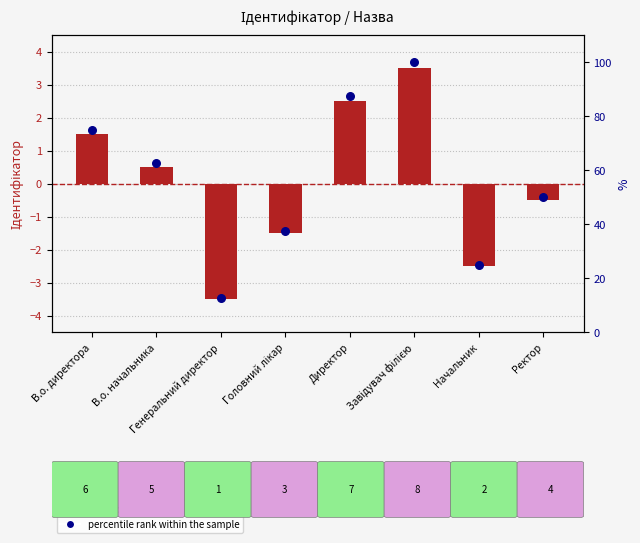

Which series contains the lowest Y value?

transformed count